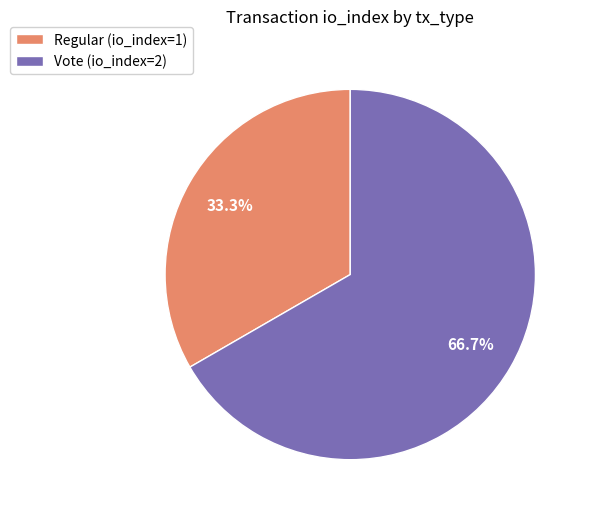

The Regular (io_index=1) slice represents 33% of the pie. True or false?

True